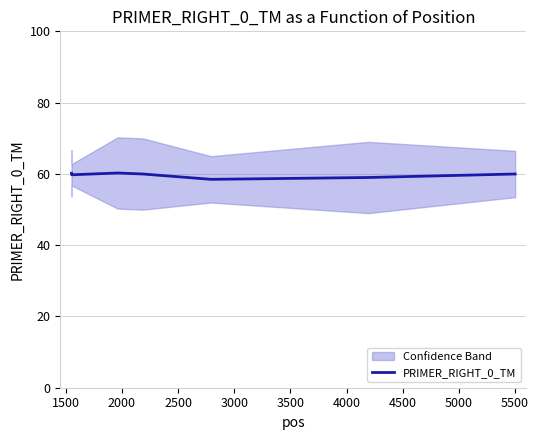

What is the minimum value for PRIMER_RIGHT_0_TM?

58.5